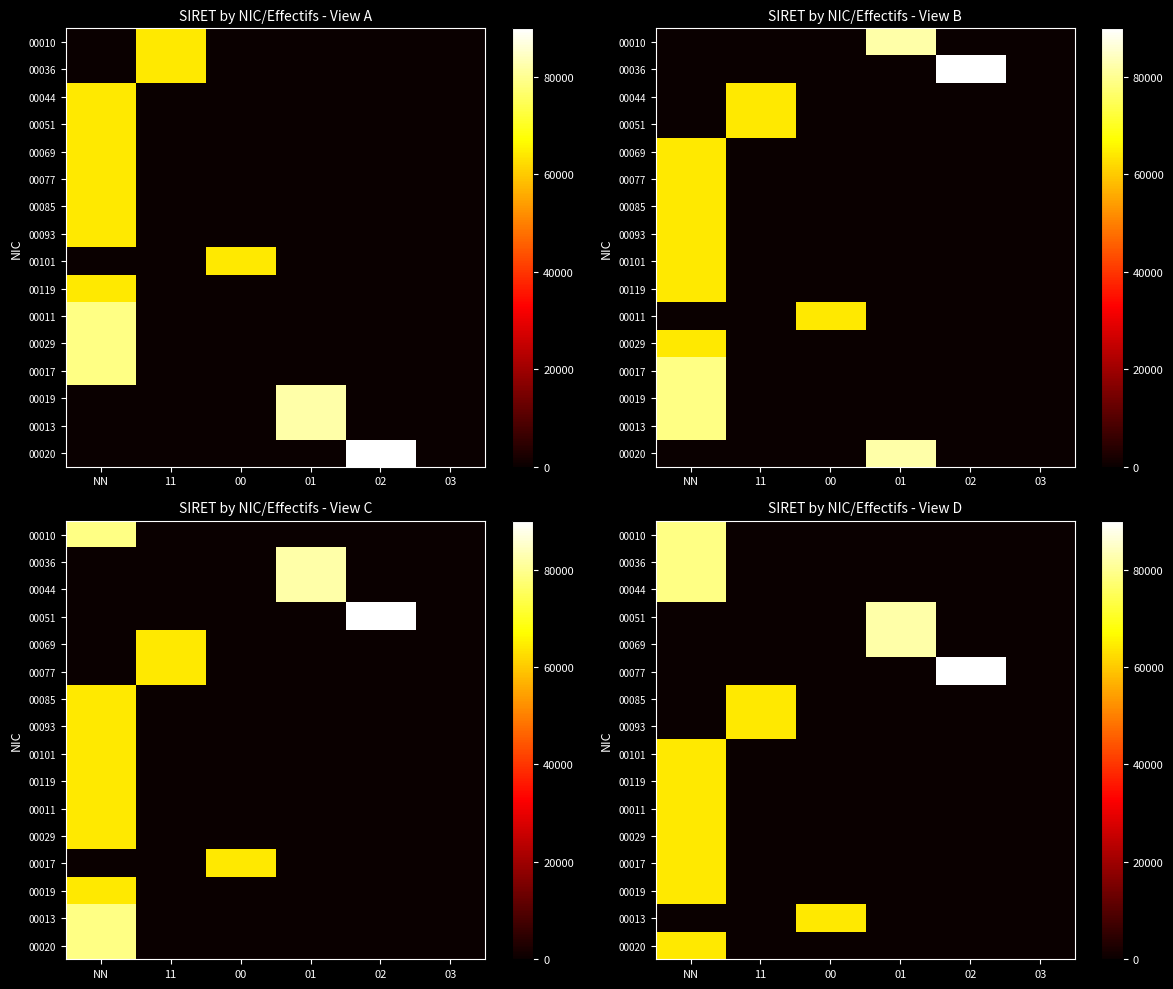

How many data points in 00119 are above 0?

1